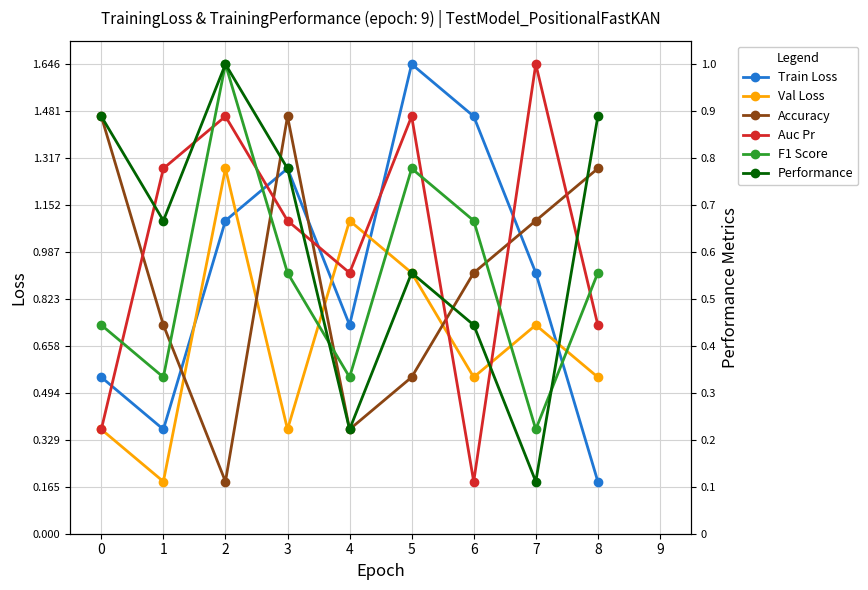

Is the value of Train Loss at 2 greater than the value of F1 Score at 5?

Yes